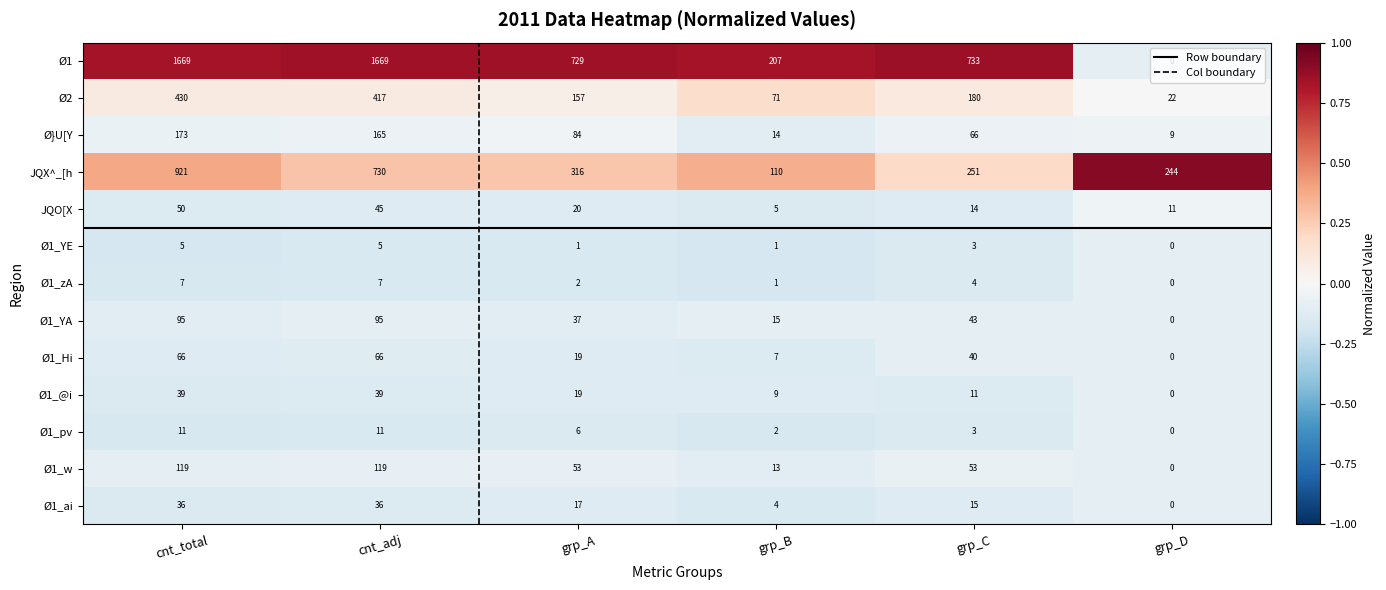

Between cnt_total and grp_B, which series saw the biggest shift?

Ø1